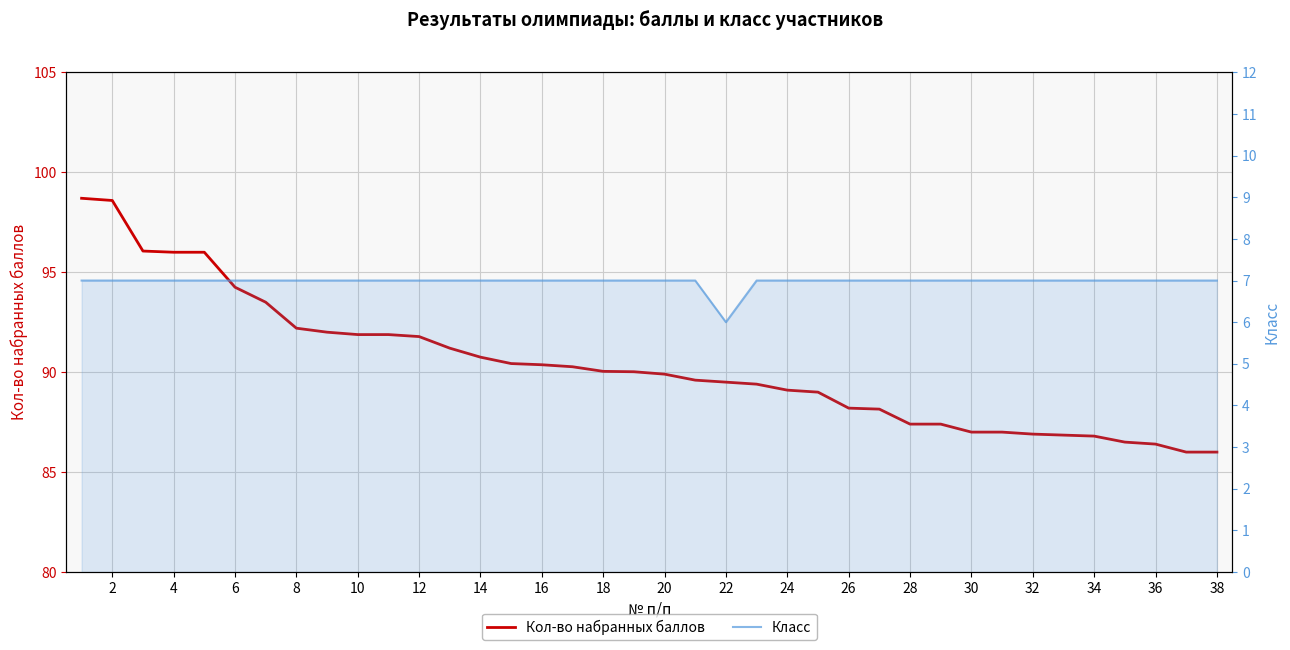

Reading left to right, list all the values displayed in this chart.

Кол-во набранных баллов: 98.7	98.6	96.1	96.0	96.0	94.2	93.5	92.2	92.0	91.9	91.9	91.8	91.2	90.8	90.4	90.4	90.3	90.0	90.0	89.9	89.6	89.5	89.4	89.1	89.0	88.2	88.2	87.4	87.4	87.0	87.0	86.9	86.8	86.8	86.5	86.4	86.0	86.0
Класс: 7.0	7.0	7.0	7.0	7.0	7.0	7.0	7.0	7.0	7.0	7.0	7.0	7.0	7.0	7.0	7.0	7.0	7.0	7.0	7.0	7.0	6.0	7.0	7.0	7.0	7.0	7.0	7.0	7.0	7.0	7.0	7.0	7.0	7.0	7.0	7.0	7.0	7.0